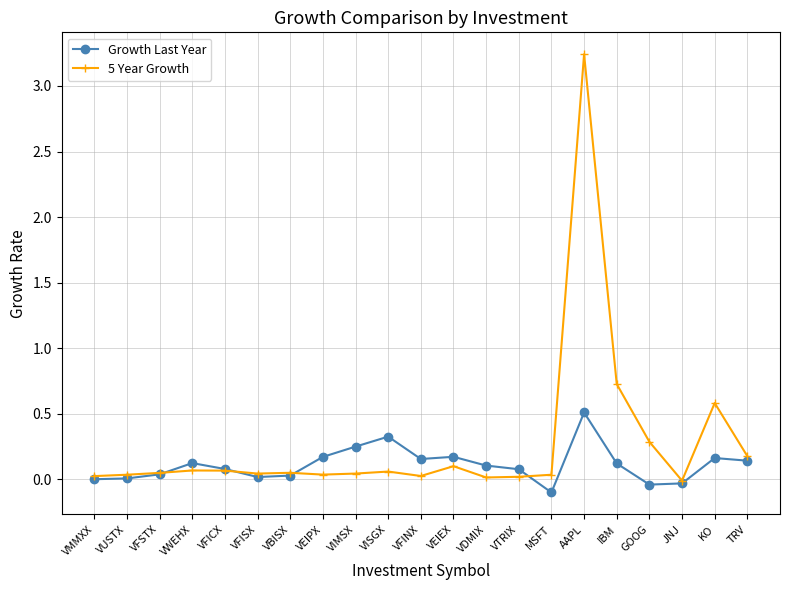

What are all the series names shown in the legend?

Growth Last Year, 5 Year Growth